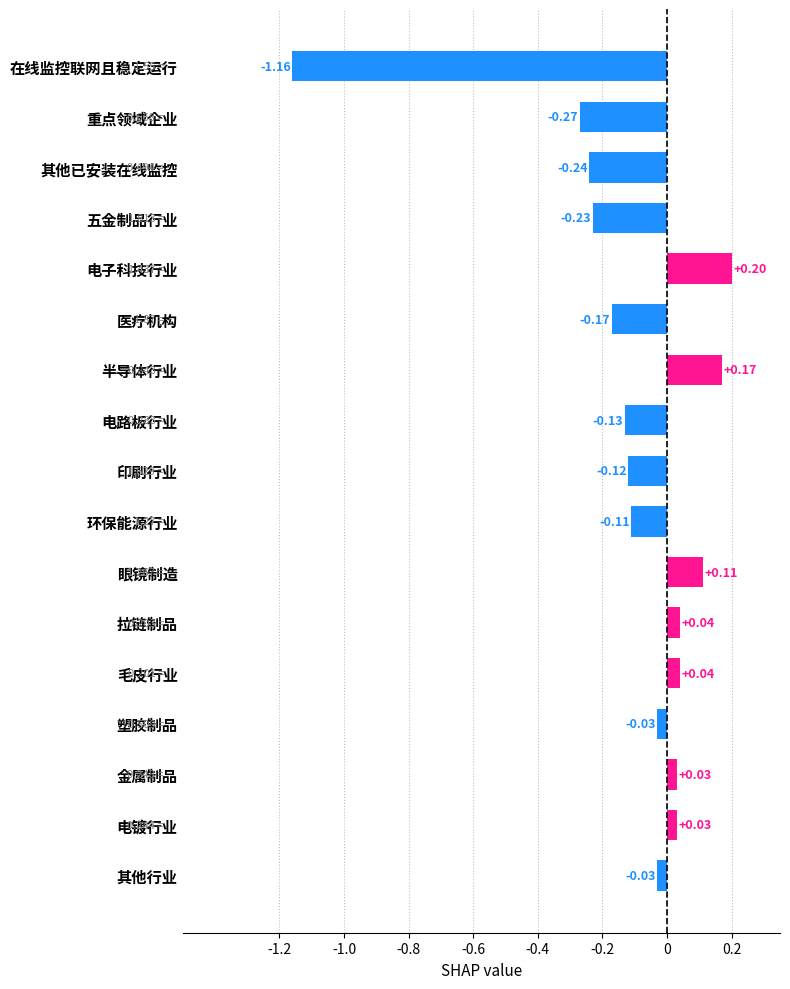

What is the label of the 10th bar from the top?

环保能源行业